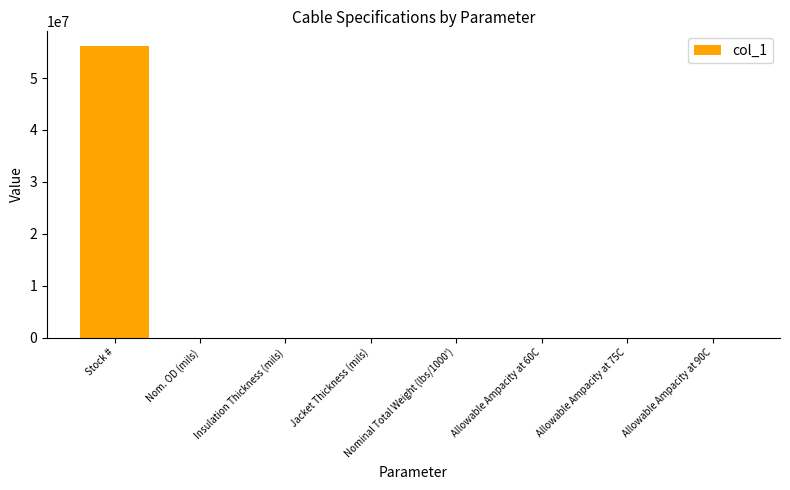

Which category has the highest value across all series?

Stock #